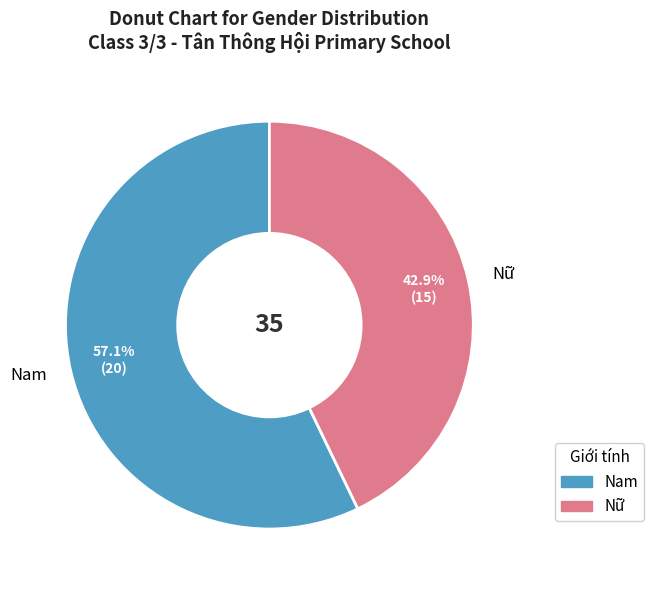

Which category has the biggest portion of the pie?

Nam